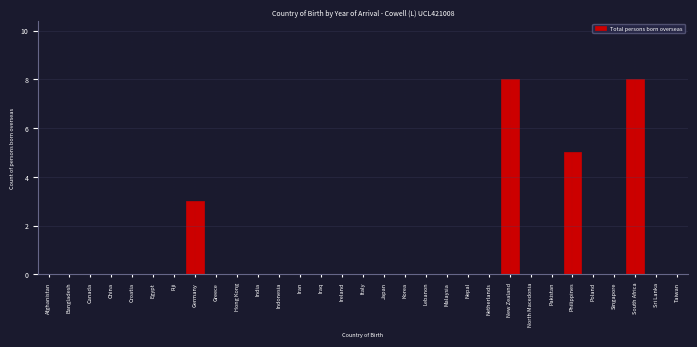

What is the change in value from Korea to South Africa?

+8